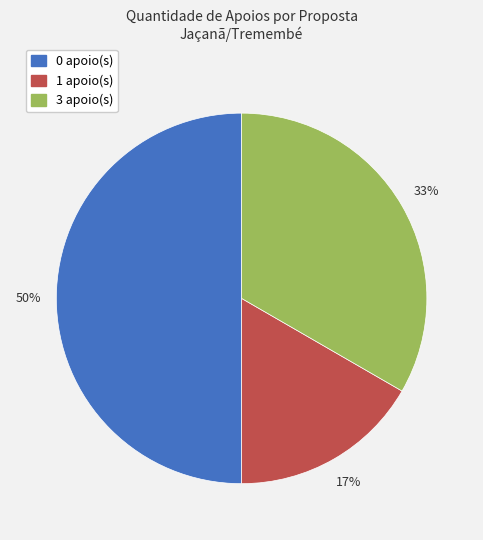

To the nearest percent, what is the average slice percentage?

33%